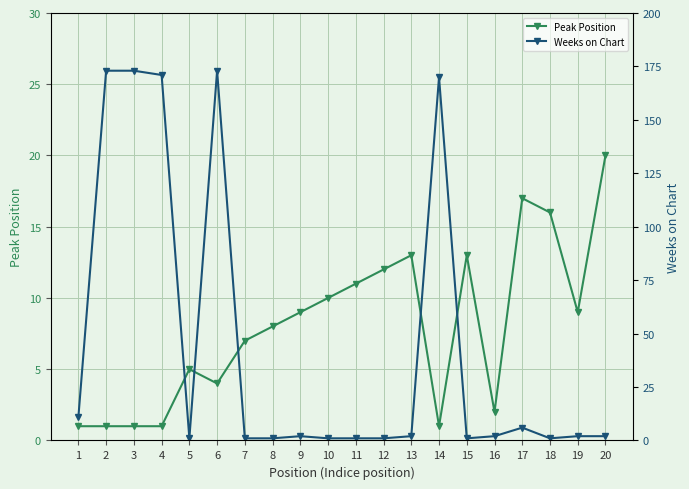

Is this an area chart (filled region under the line)?

No